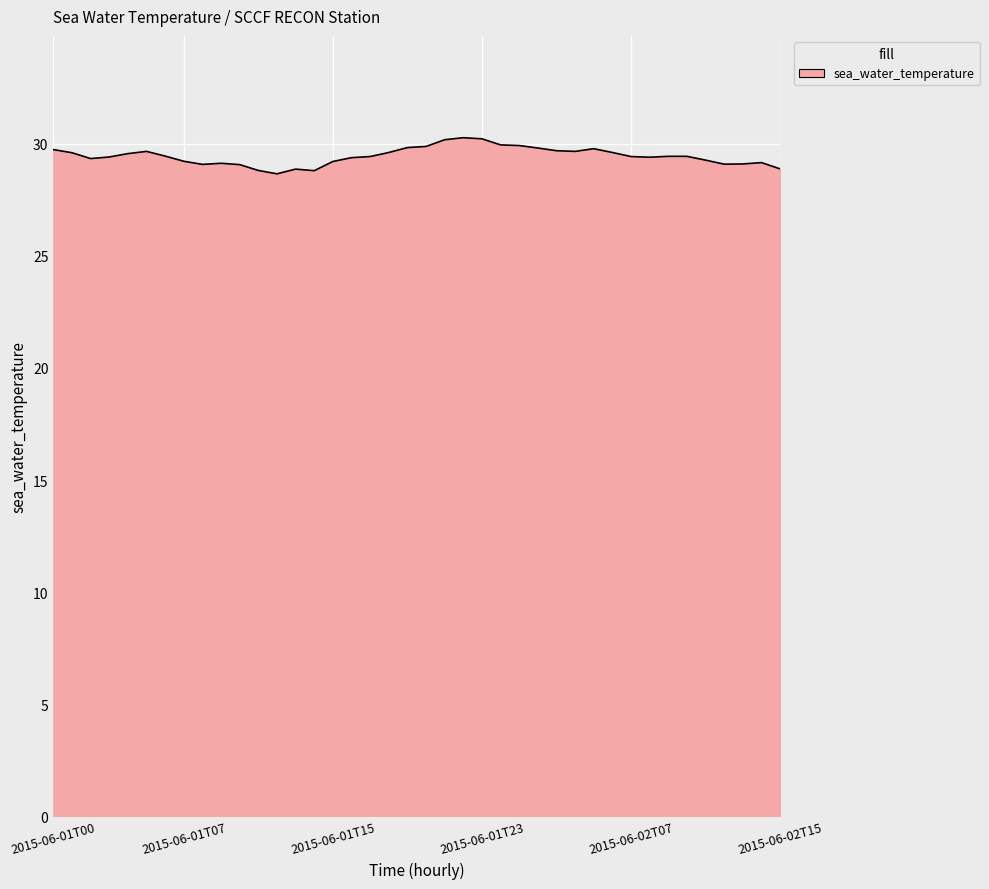

What is the maximum value shown in the chart?

30.3